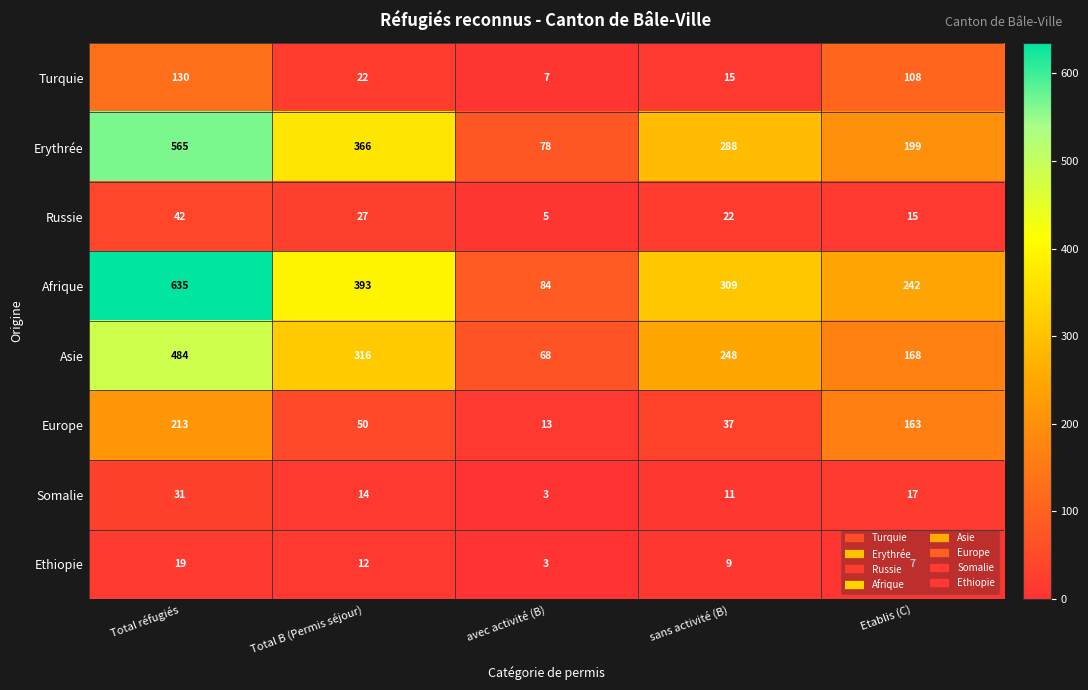

At which category is the sum across all series the highest?

Total réfugiés